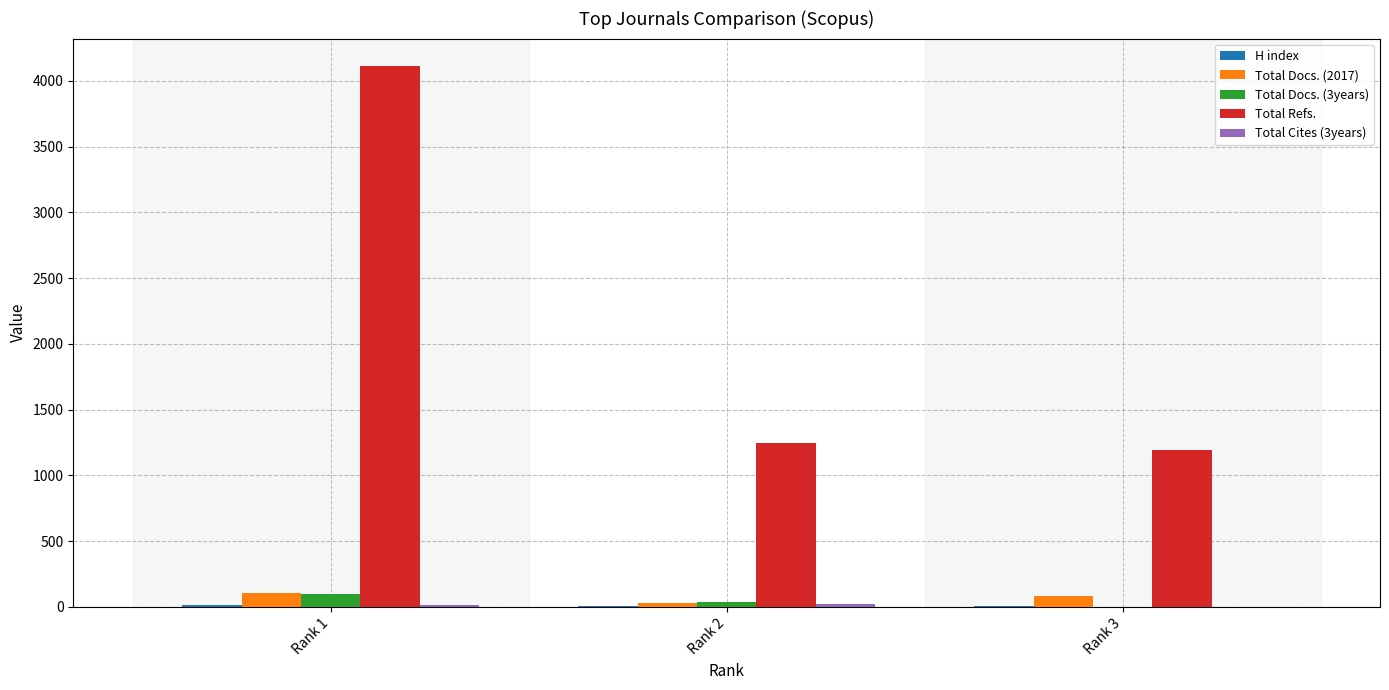

Which series changed the most between Rank 1 and Rank 3?

Total Refs.